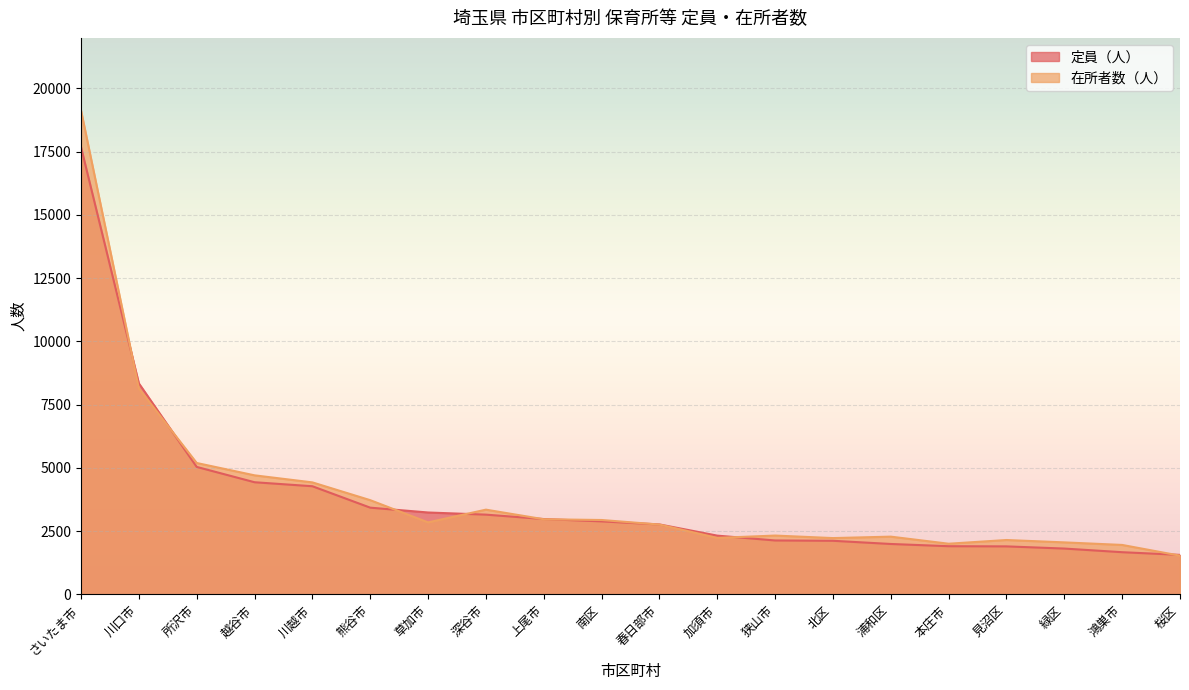

At 川口市, list the series in order from largest to smallest.

定員（人）, 在所者数（人）